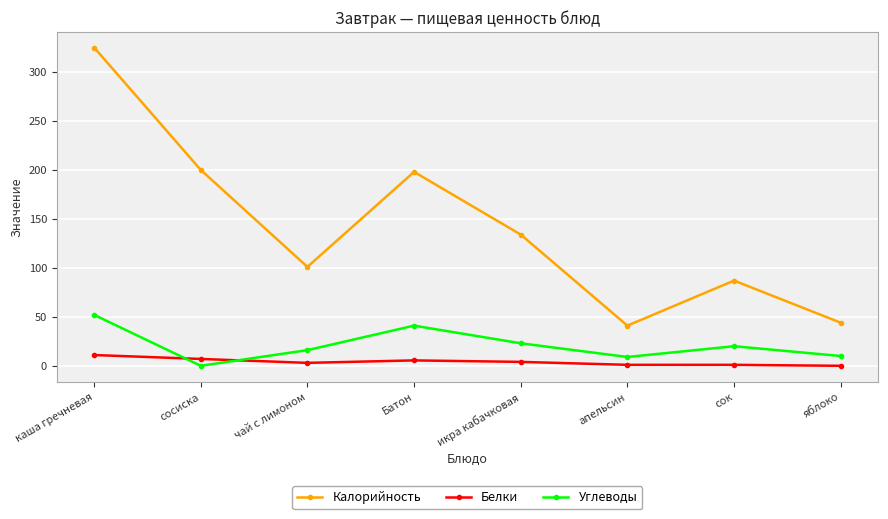

Where is the first local minimum for Калорийность?

чай с лимоном